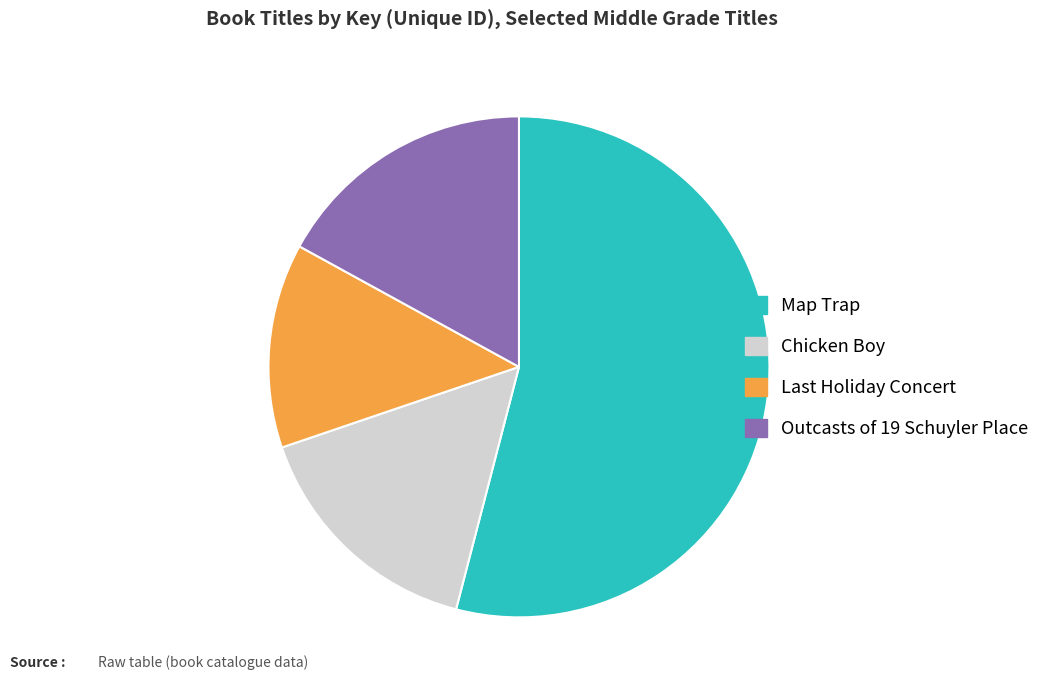

Combined, do Outcasts of 19 Schuyler Place and Map Trap account for over 50%?

Yes